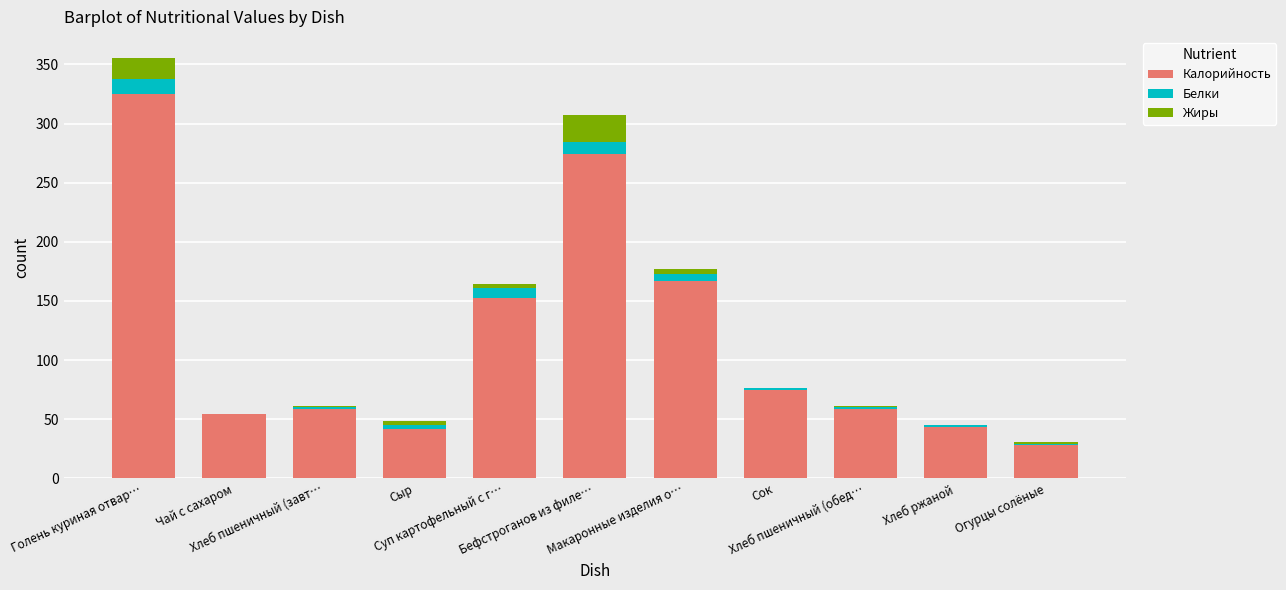

What is the maximum value for Калорийность?

324.6